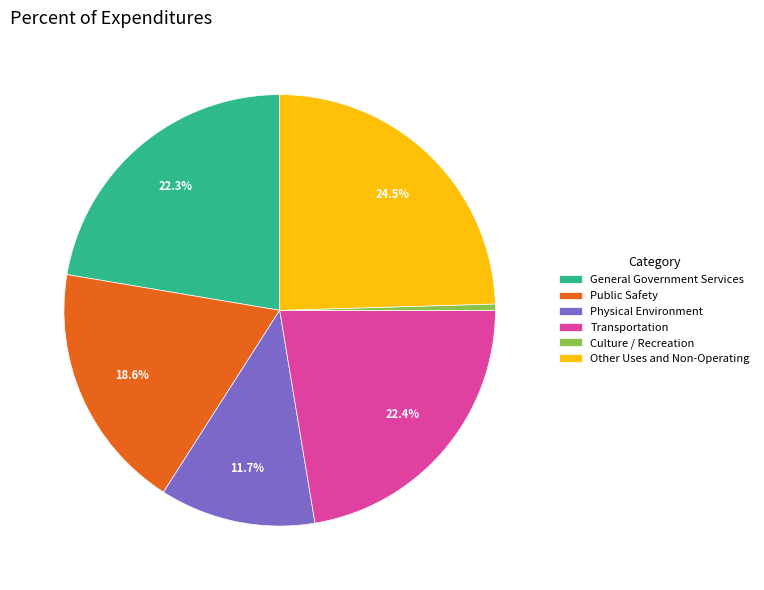

Which slice is the largest?

Other Uses and Non-Operating